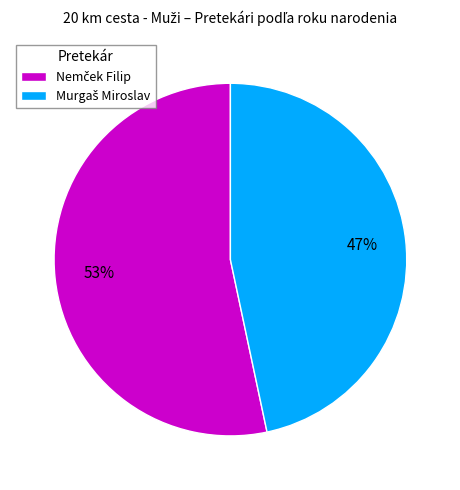

To the nearest percent, what is the average slice percentage?

50%